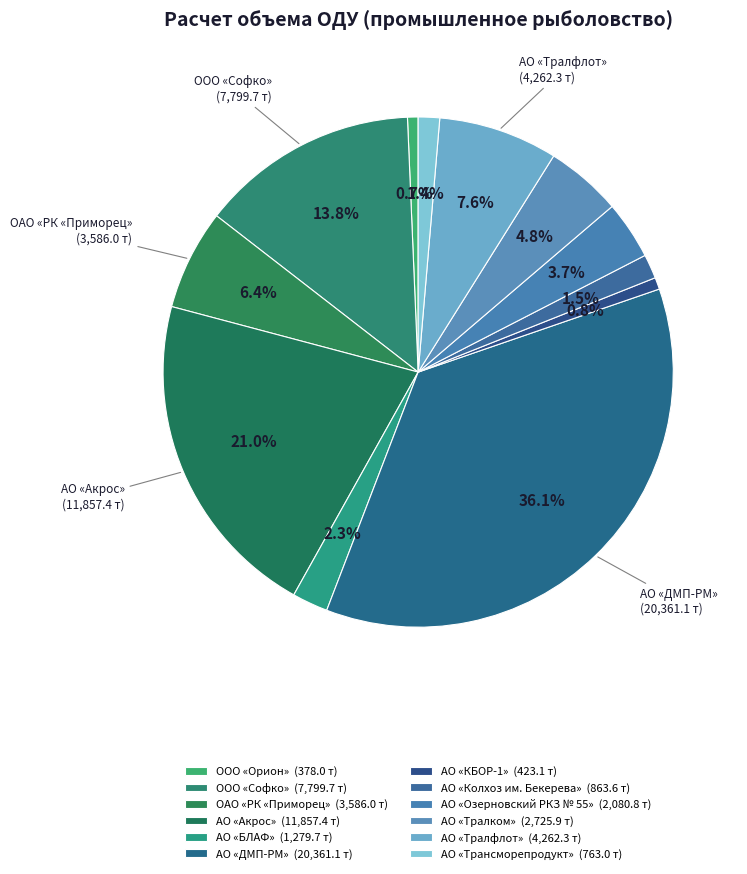

To the nearest percent, what percentage of the pie is АО «Тралфлот»?

8%